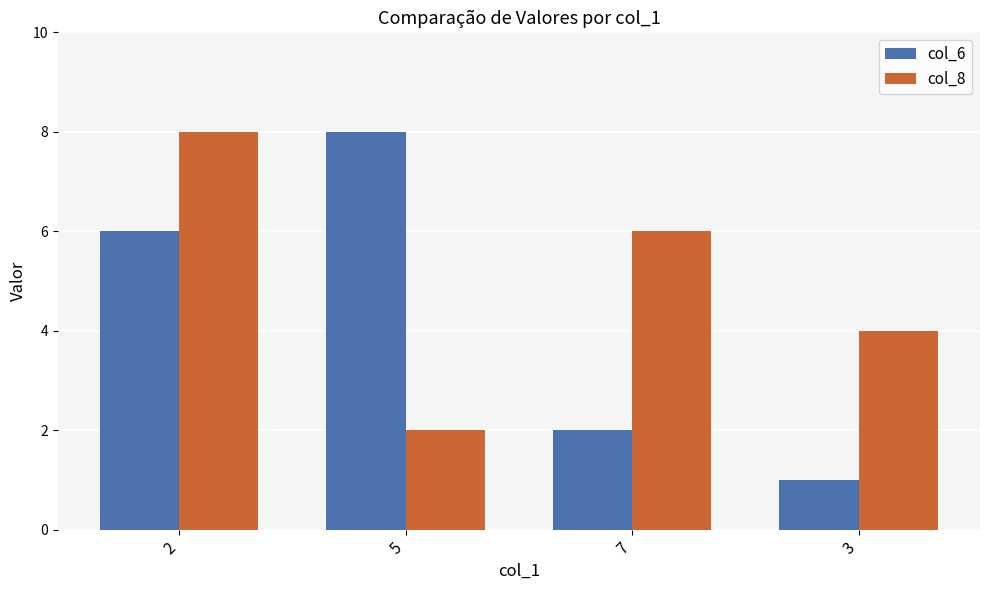

Which series changed the most between 5 and 7?

col_6